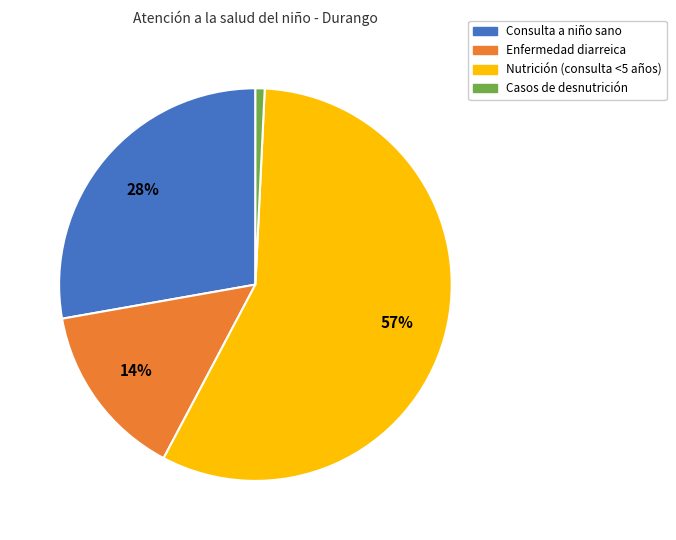

To the nearest percent, what is the average slice percentage?

25%